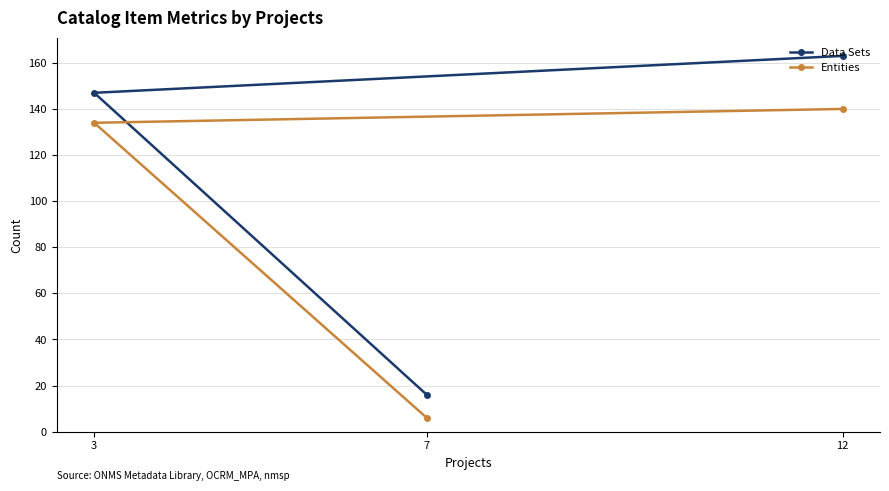

Is it true that Entities equals 9 at 7?

False